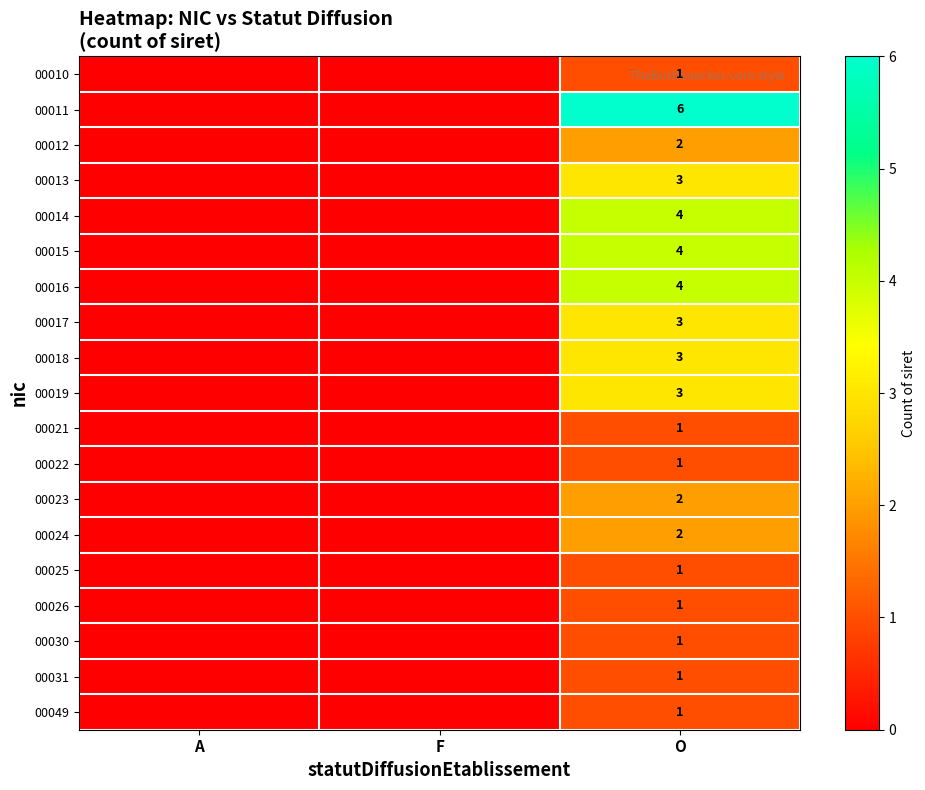

The value of 00012 at O is 2. True or false?

True